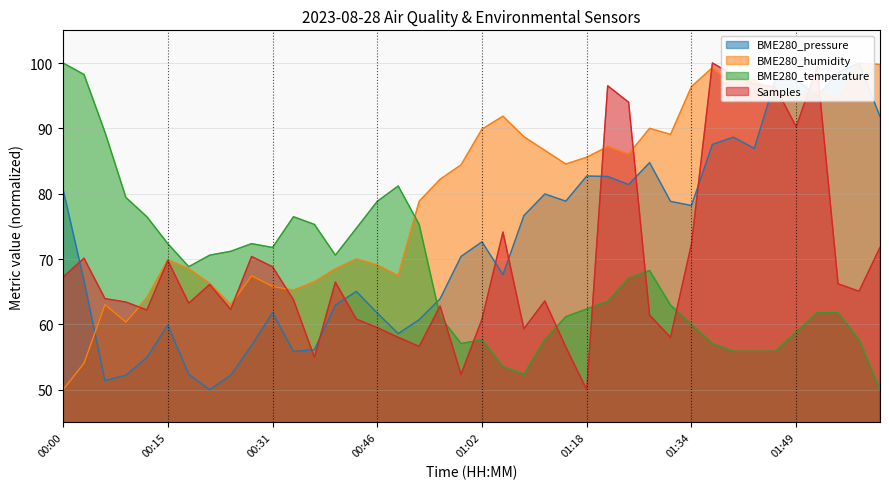

What is the label of the 21st point from the right?

00:59